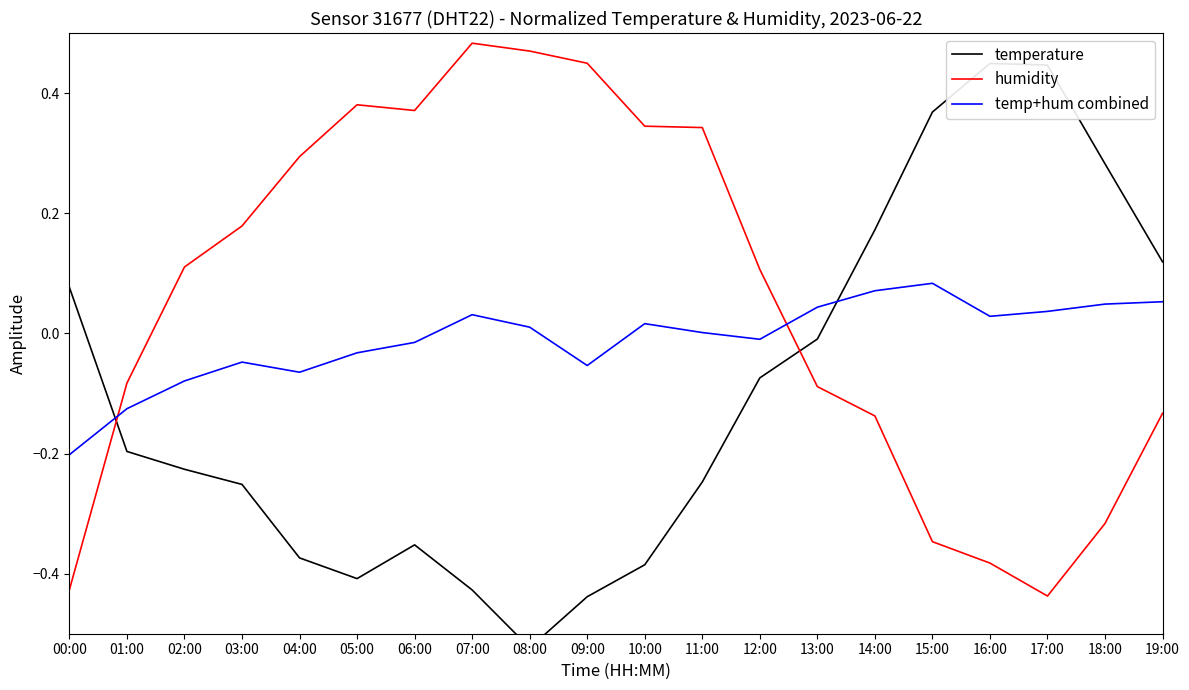

Reading left to right, what are all the values shown in this chart?

temperature: 0.1	-0.2	-0.2	-0.3	-0.4	-0.4	-0.4	-0.4	-0.5	-0.4	-0.4	-0.2	-0.1	-0.0	0.2	0.4	0.4	0.4	0.3	0.1
humidity: -0.4	-0.1	0.1	0.2	0.3	0.4	0.4	0.5	0.5	0.4	0.3	0.3	0.1	-0.1	-0.1	-0.3	-0.4	-0.4	-0.3	-0.1
temp+hum combined: -0.2	-0.1	-0.1	-0.0	-0.1	-0.0	-0.0	0.0	0.0	-0.1	0.0	0.0	-0.0	0.0	0.1	0.1	0.0	0.0	0.0	0.1